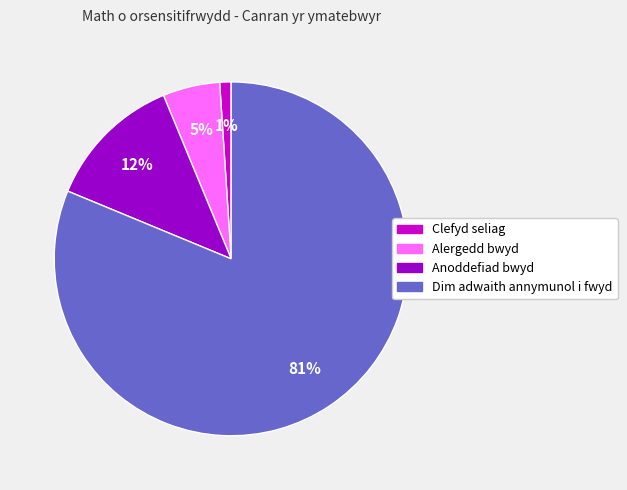

Do Alergedd bwyd and Dim adwaith annymunol i fwyd together represent more than half of the pie?

Yes